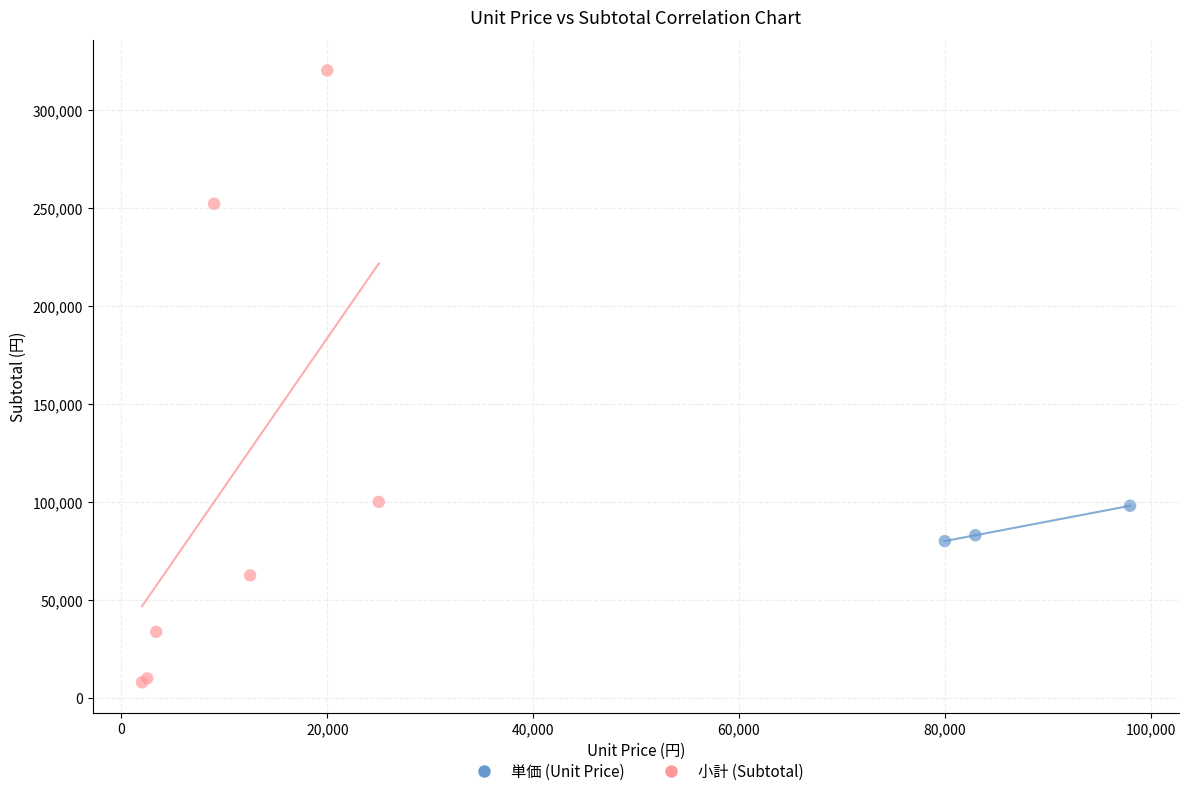

What are all the series names shown in the legend?

単価 (Unit Price), 小計 (Subtotal)